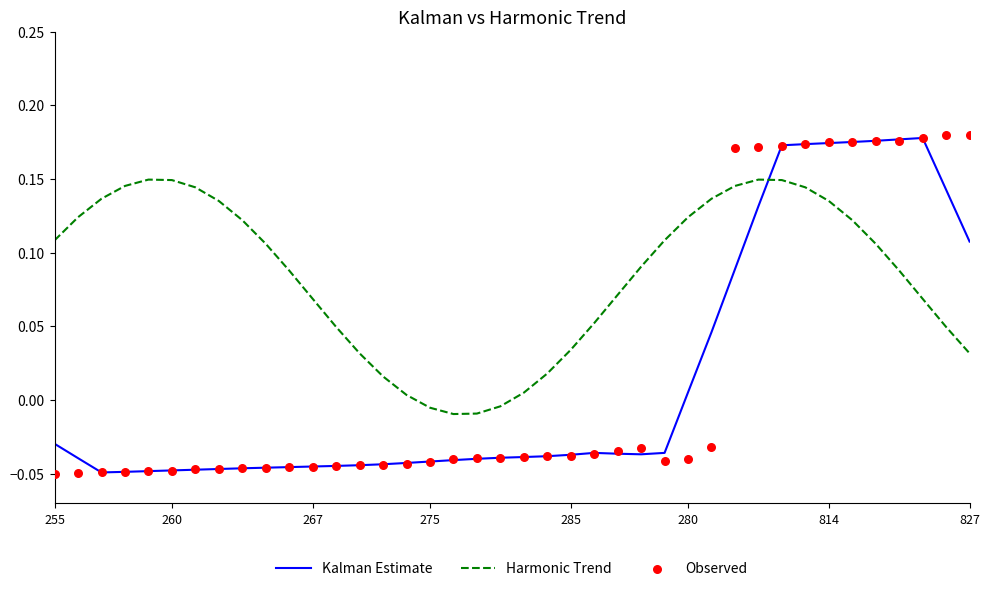

At how many categories does at least one series exceed 0?

36